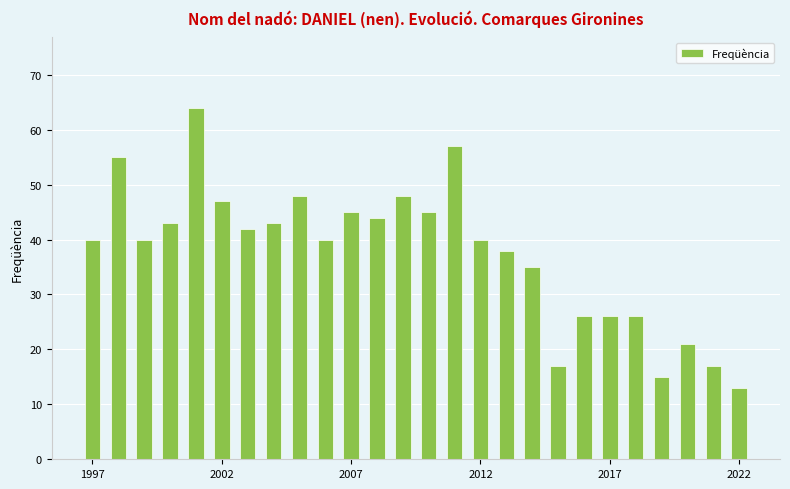

What is the difference between the second highest and minimum values?

44